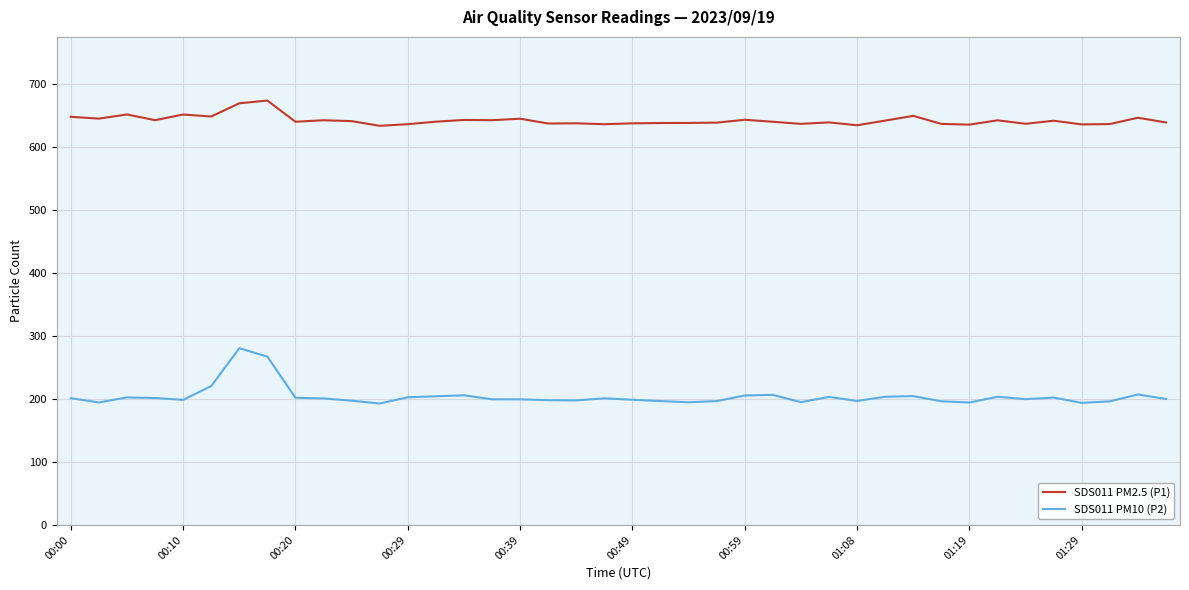

List the series in order of their overall mean, lowest first.

SDS011 PM10 (P2), SDS011 PM2.5 (P1)